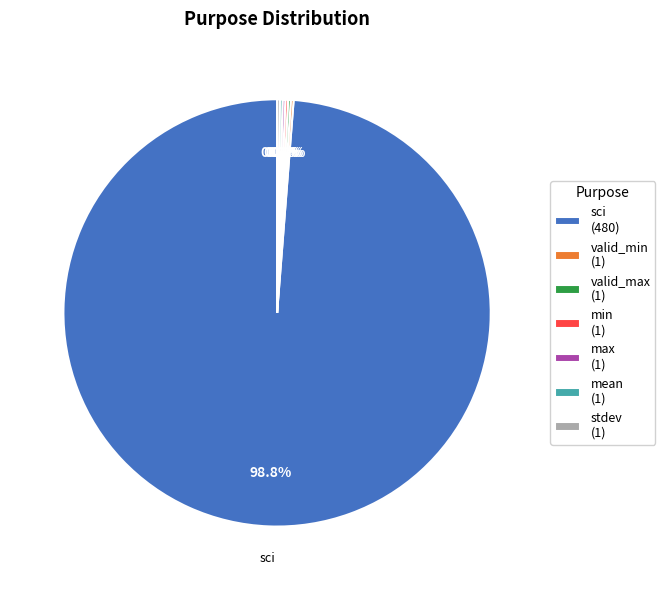

Between mean and sci, which is larger?

sci